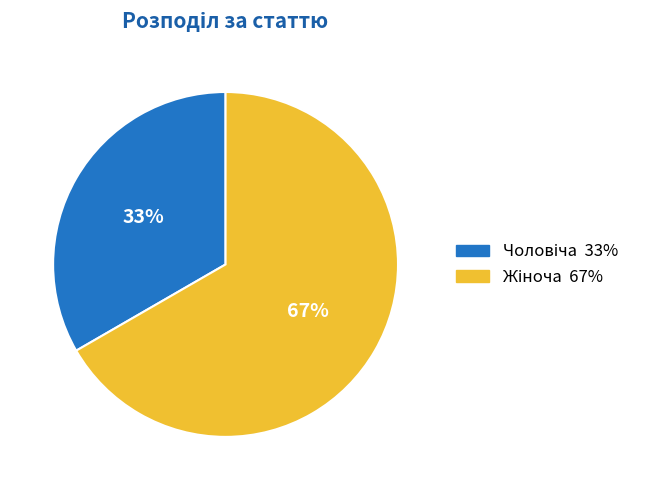

Does any single category account for the majority?

Yes